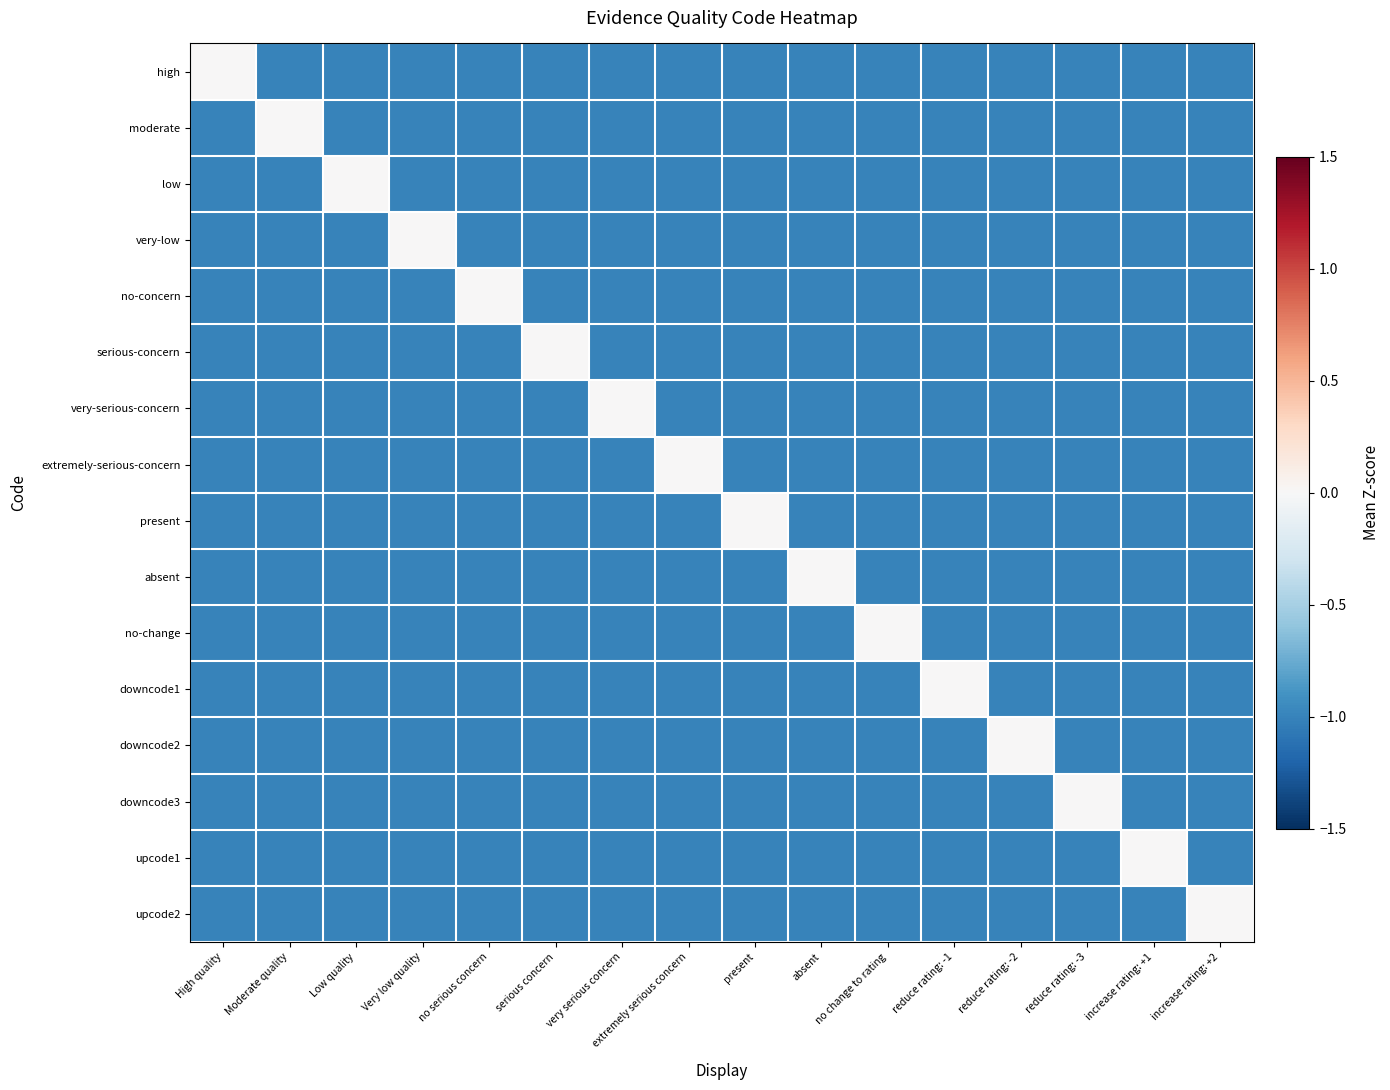

Rank the series at reduce rating: -2 from lowest to highest value.

high, moderate, low, very-low, no-concern, serious-concern, very-serious-concern, extremely-serious-concern, present, absent, no-change, downcode1, downcode3, upcode1, upcode2, downcode2